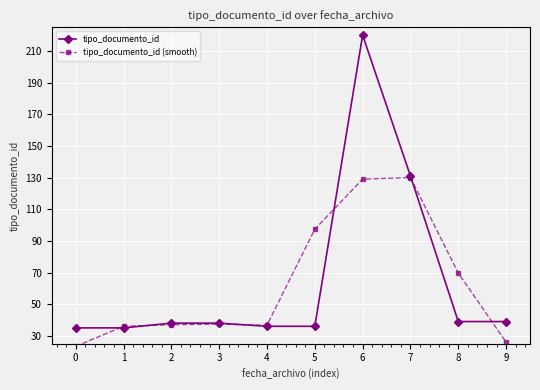

True or false: tipo_documento_id has a value of 39.0 at 8.

True